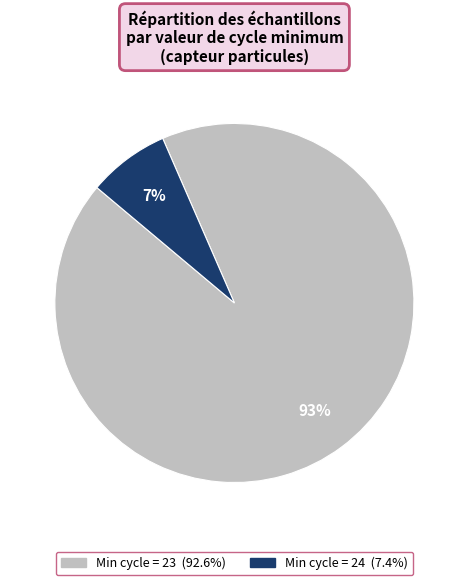

To the nearest percent, what is the average slice percentage?

50%